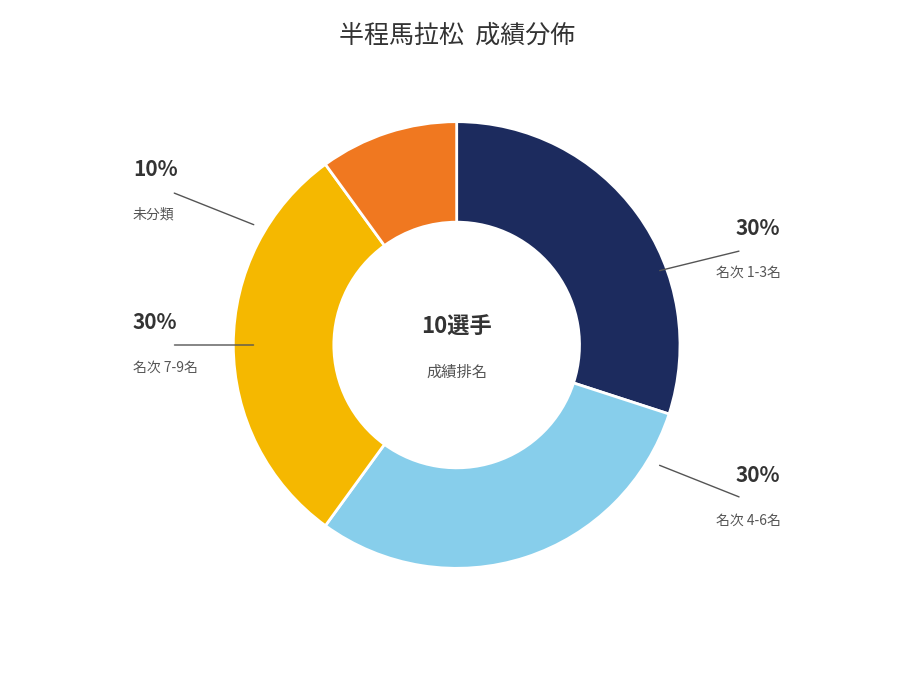

Is there any slice that represents more than half of the pie?

No